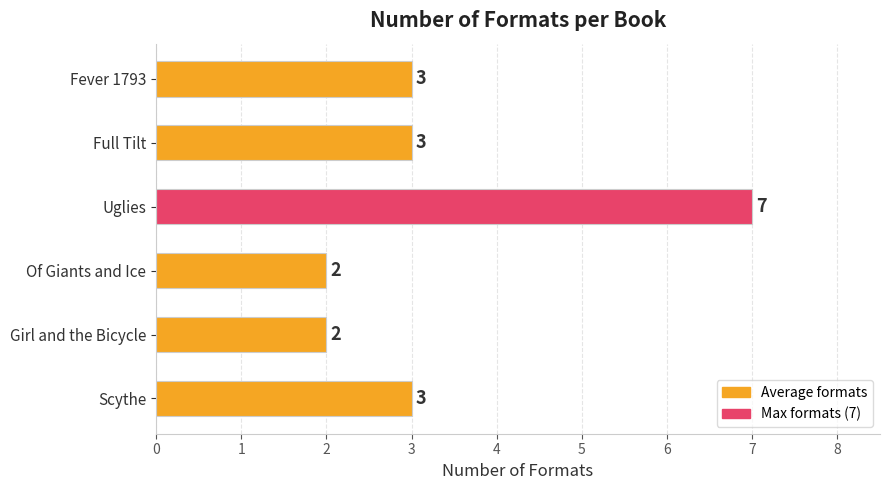

Reading bottom to top, extract all data points from this chart.

Scythe=3	Girl and the Bicycle=2	Of Giants and Ice=2	Uglies=7	Full Tilt=3	Fever 1793=3